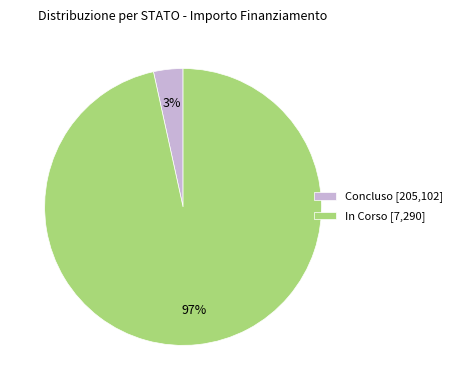

Do In Corso [7,290] and Concluso [205,102] together represent more than half of the pie?

Yes